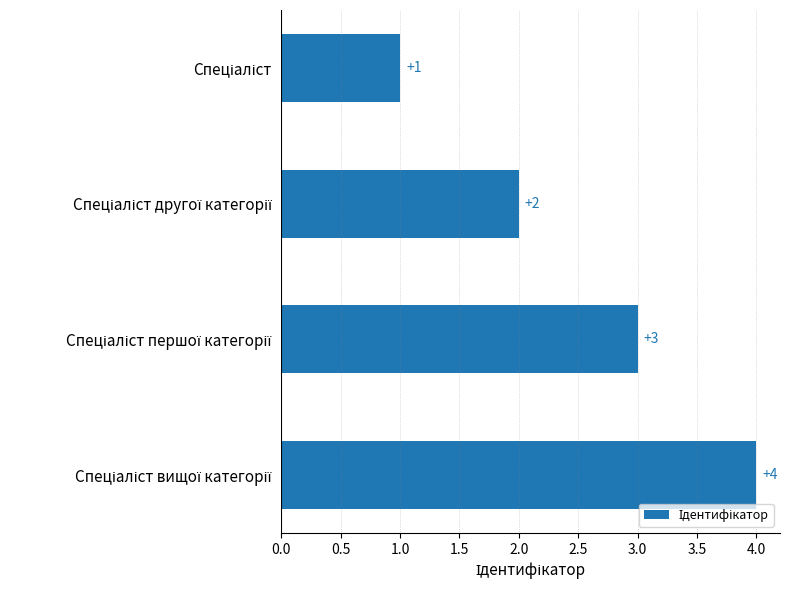

What is the minimum value shown in the chart?

1